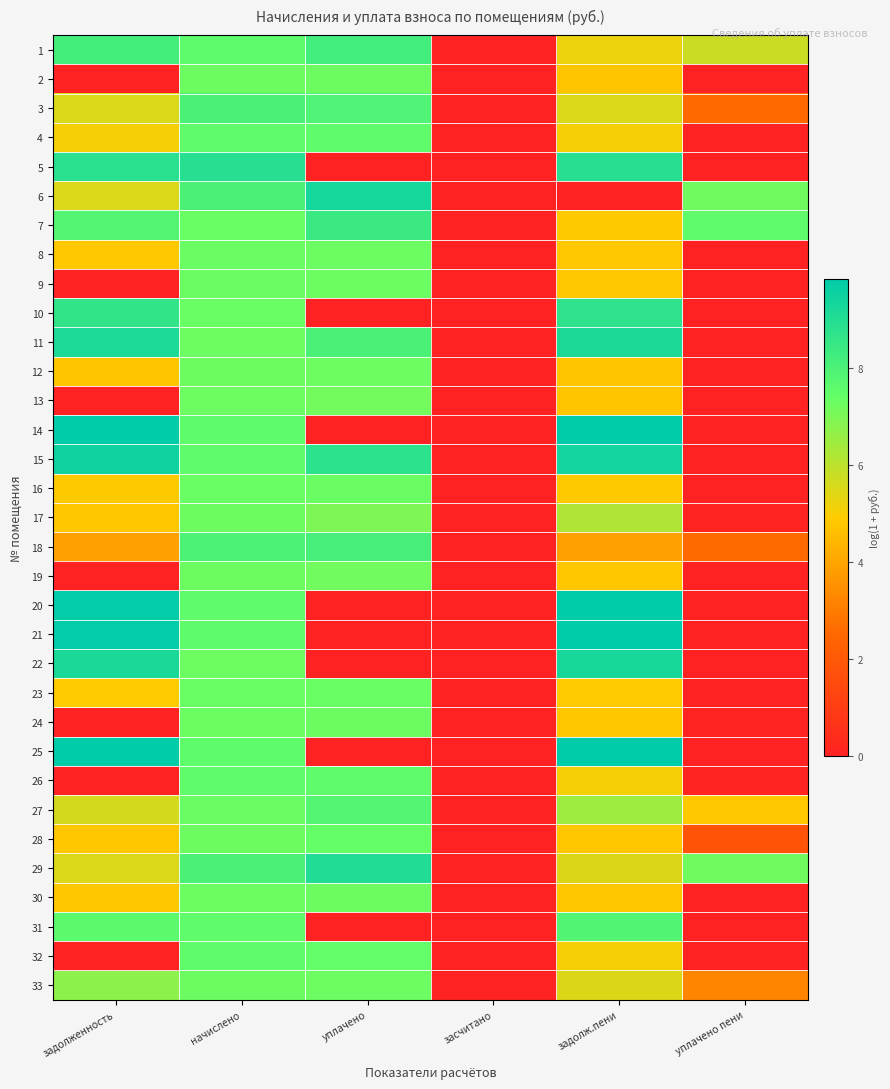

What is the total value across all series at начислено?

247.7